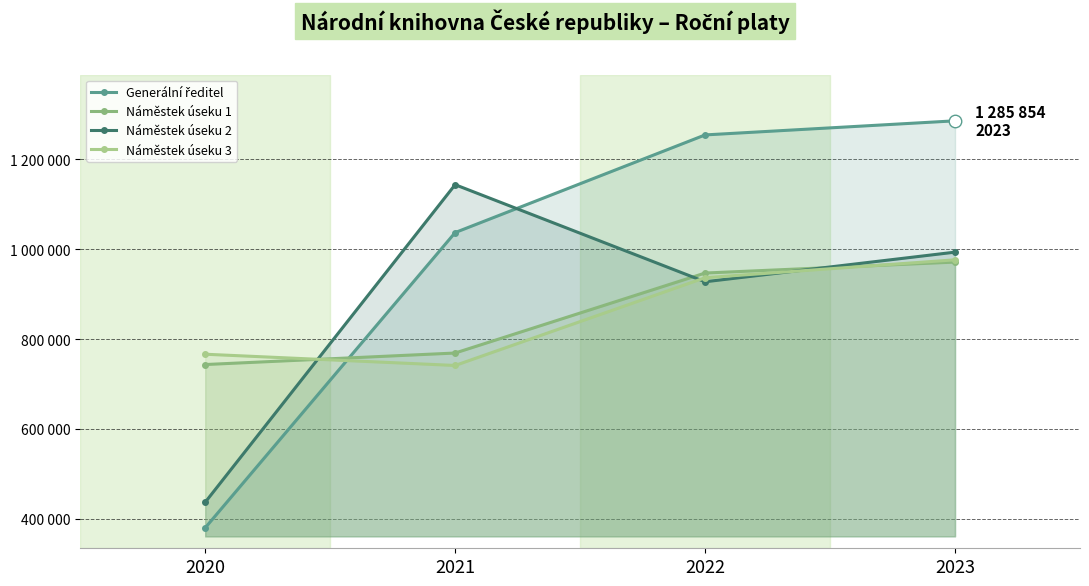

Which has a higher value, 2021 or 2023?

2023